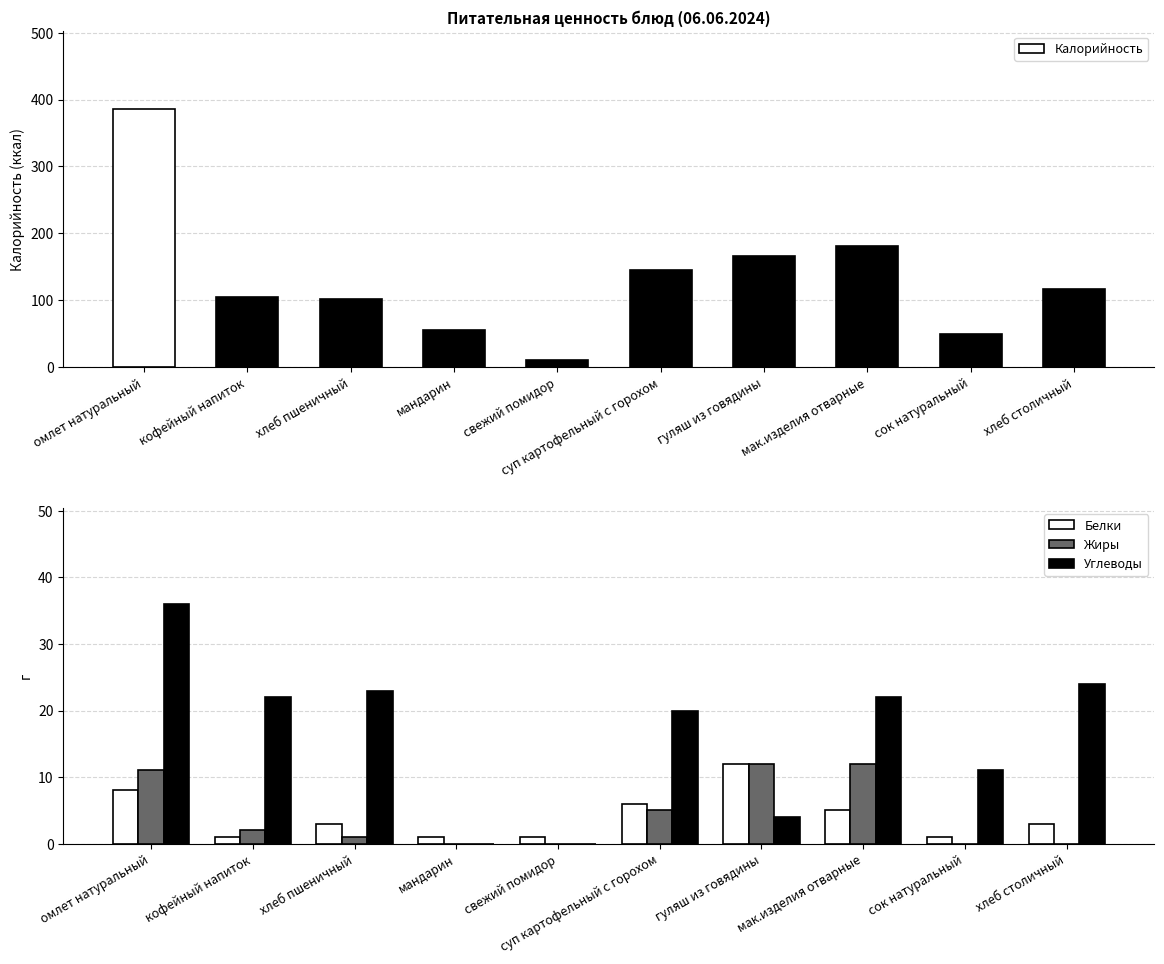

Which series has the widest spread of values?

Калорийность